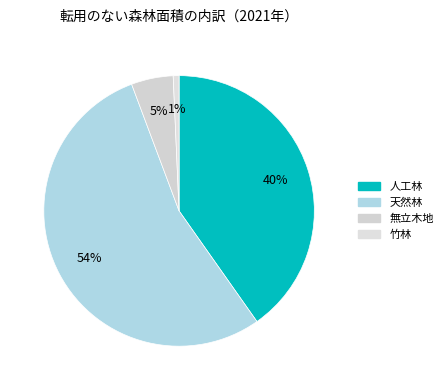

Which slice is the smallest?

竹林